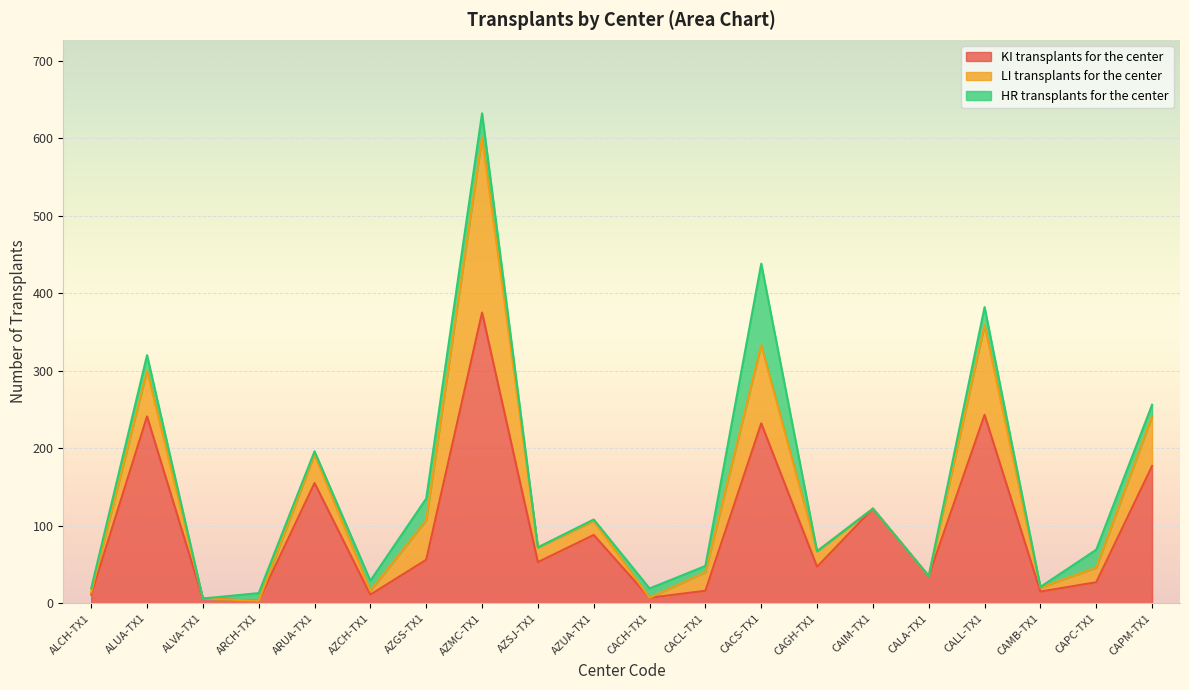

Which series ends up on top after the final intersection of HR transplants for the center and LI transplants for the center?

LI transplants for the center